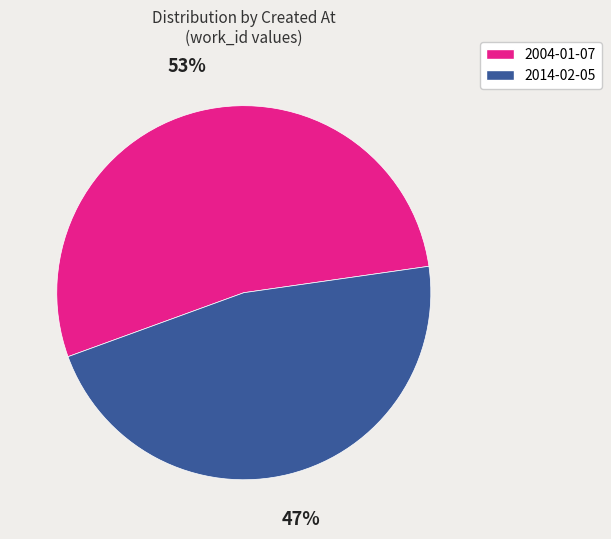

How many slices are in this pie chart?

2